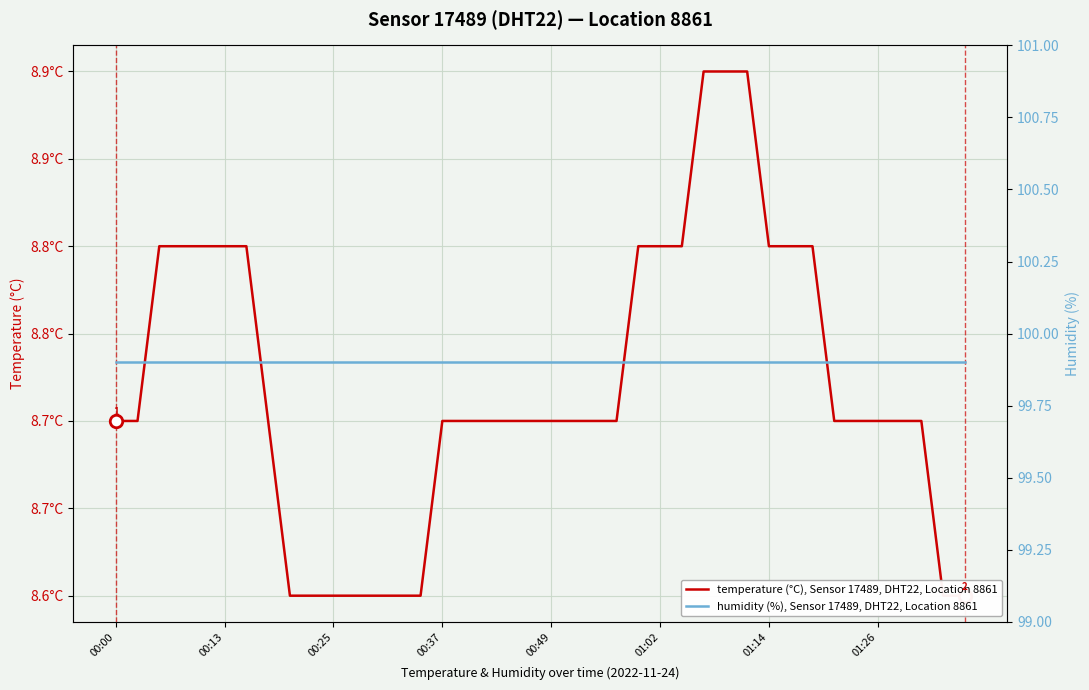

Which series changed the most between 13 and 36?

temperature (°C), Sensor 17489, DHT22, Location 8861